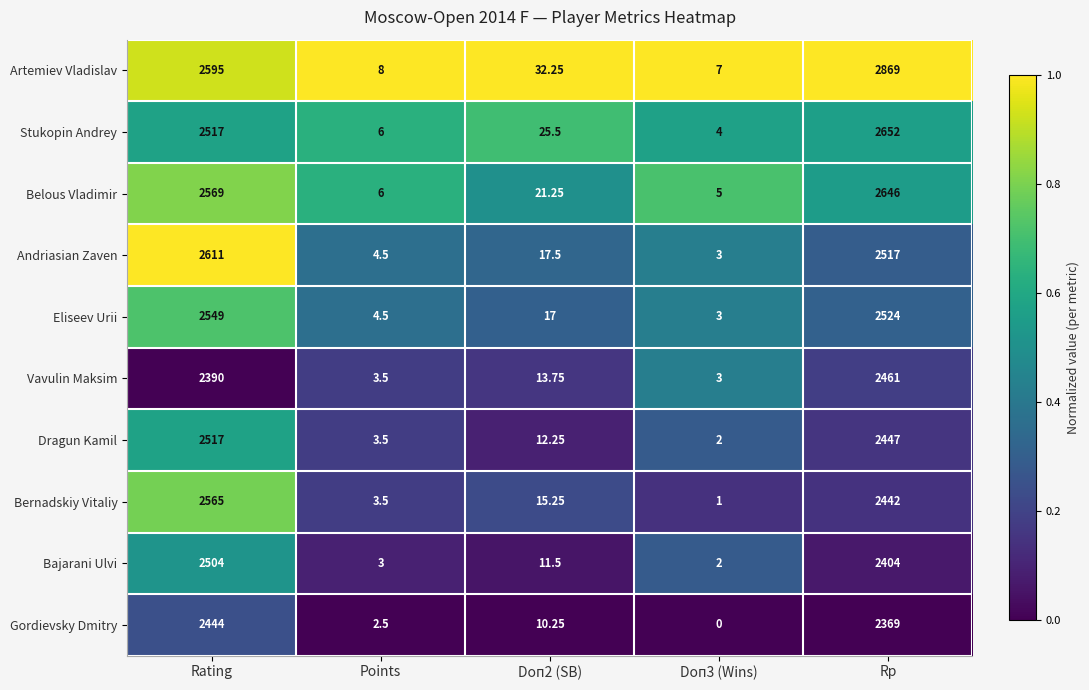

Which category has the highest value in the Bajarani Ulvi series?

Rating